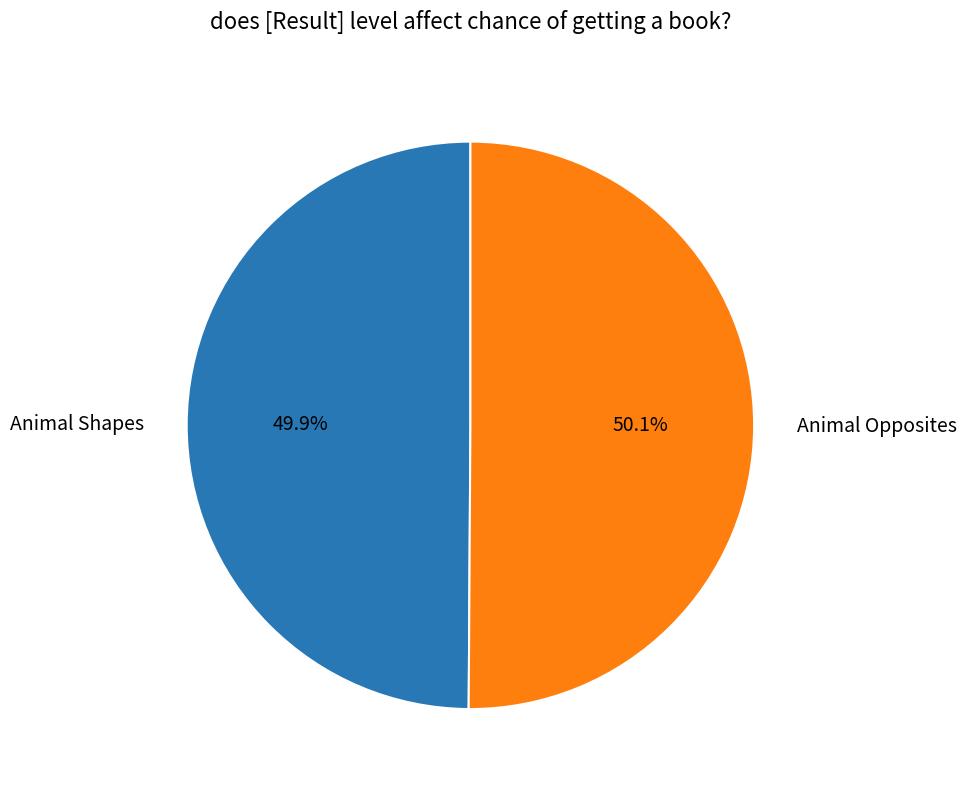

Is it true that Animal Shapes is 57% of the pie?

False